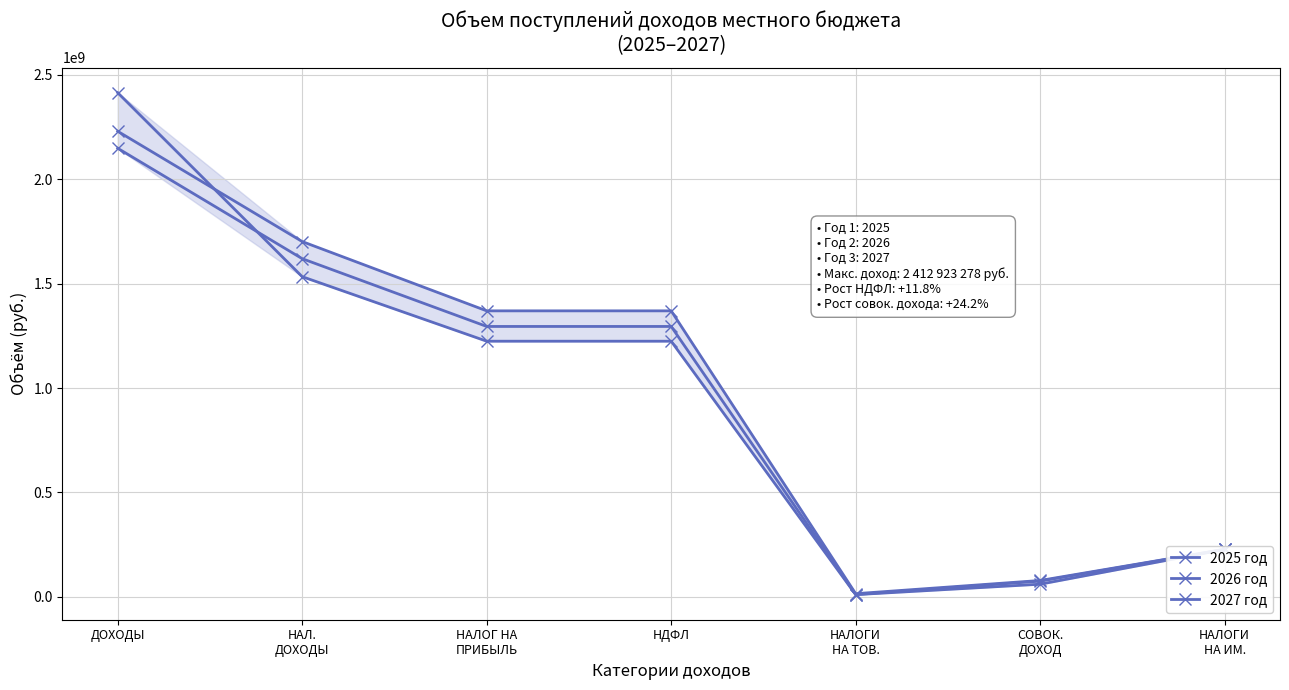

How many categories are shown in the chart?

7